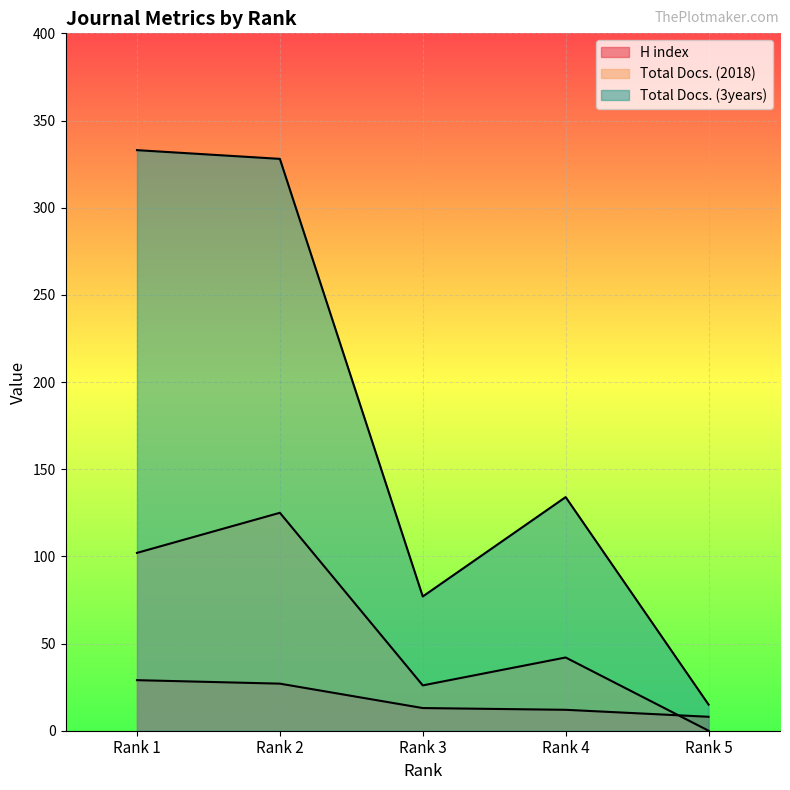

What are all the series names shown in the legend?

H index, Total Docs. (2018), Total Docs. (3years)